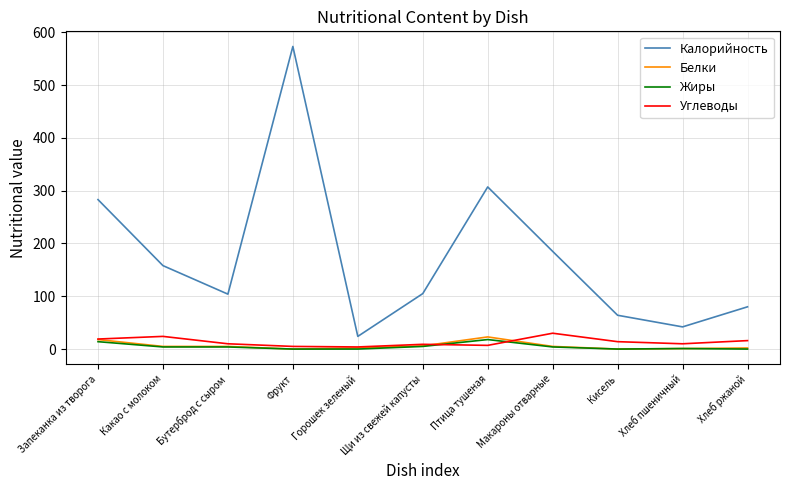

At which label does Калорийность first exceed 105?

Запеканка из творога